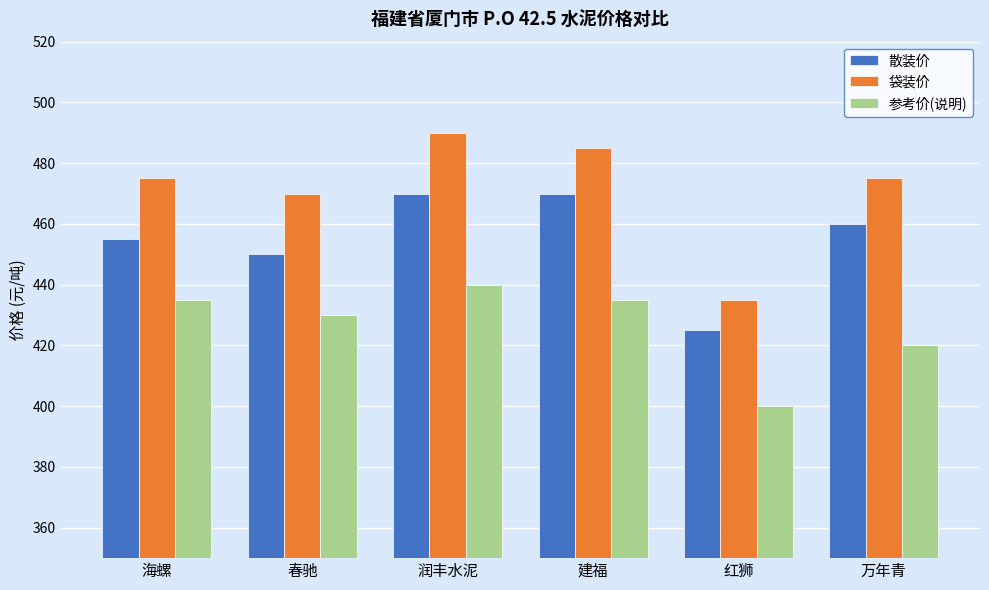

What is the smallest value displayed?

400